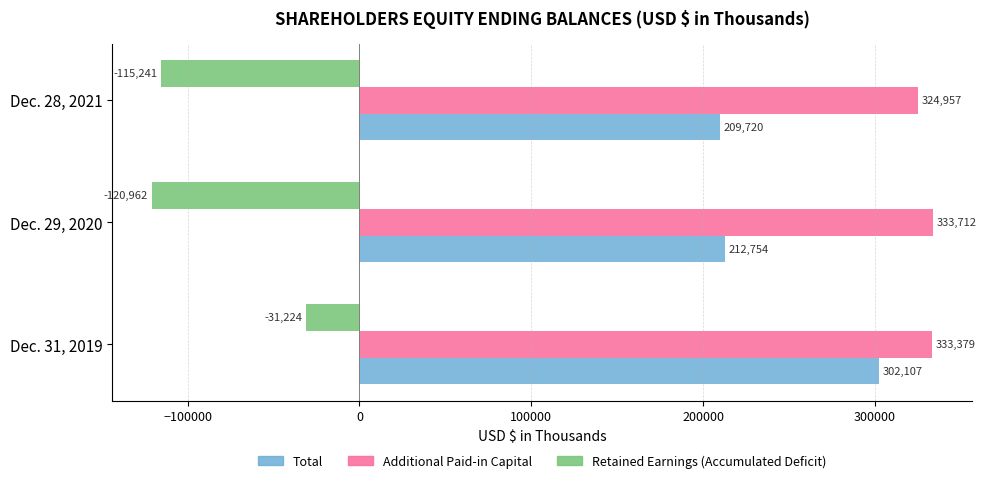

Is the value of Total at Dec. 31, 2019 greater than the value of Additional Paid-in Capital at Dec. 29, 2020?

No